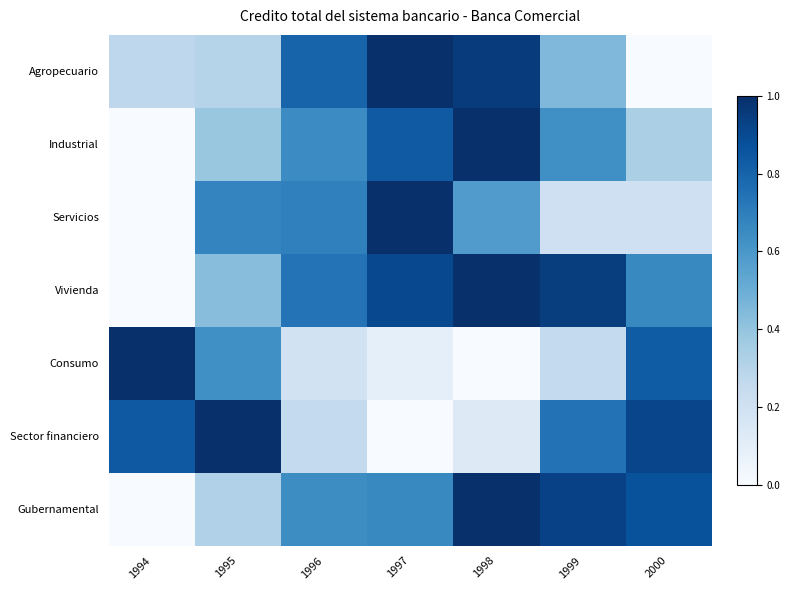

At 2000, list the series in order from smallest to largest.

Agropecuario, Servicios, Industrial, Vivienda, Consumo, Gubernamental, Sector financiero